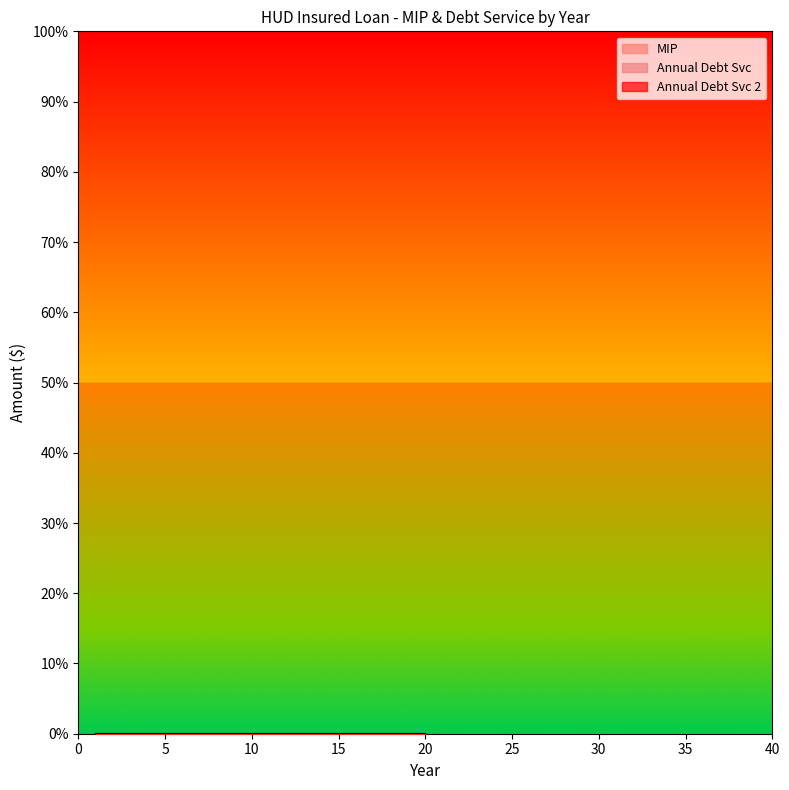

At which label does MIP reach its minimum?

1